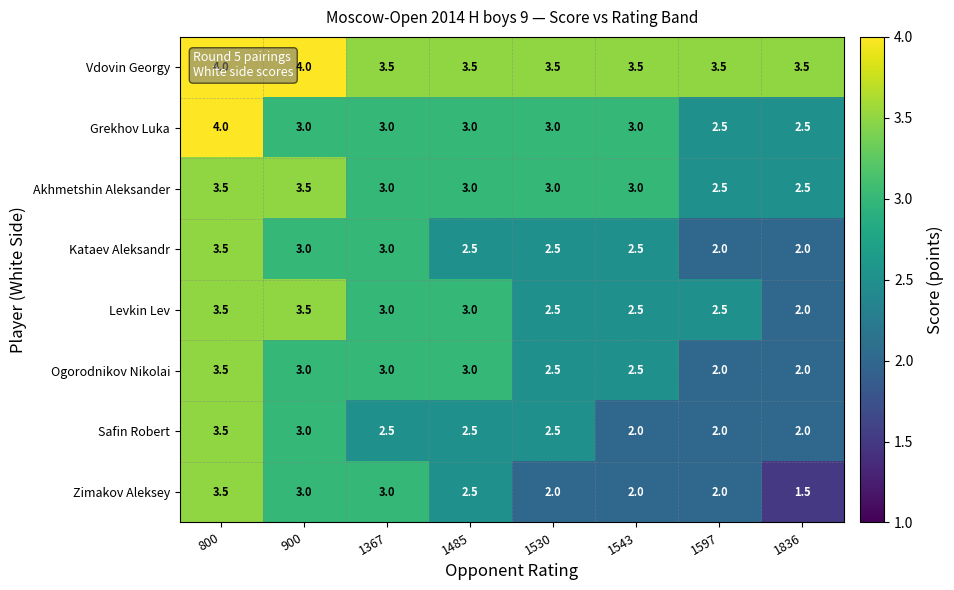

What is the greatest value displayed?

4.0